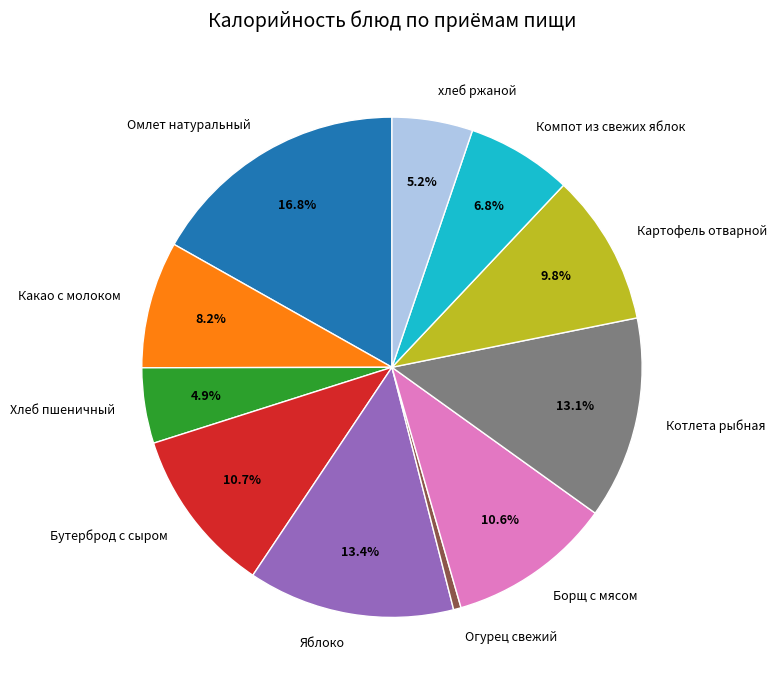

Is there any slice that represents more than half of the pie?

No